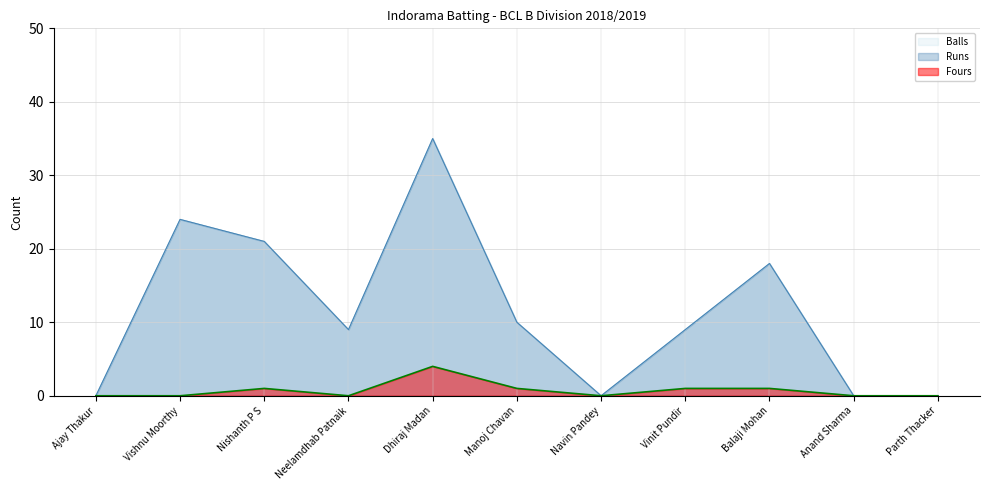

What position from the left is Dhiraj Madan?

5